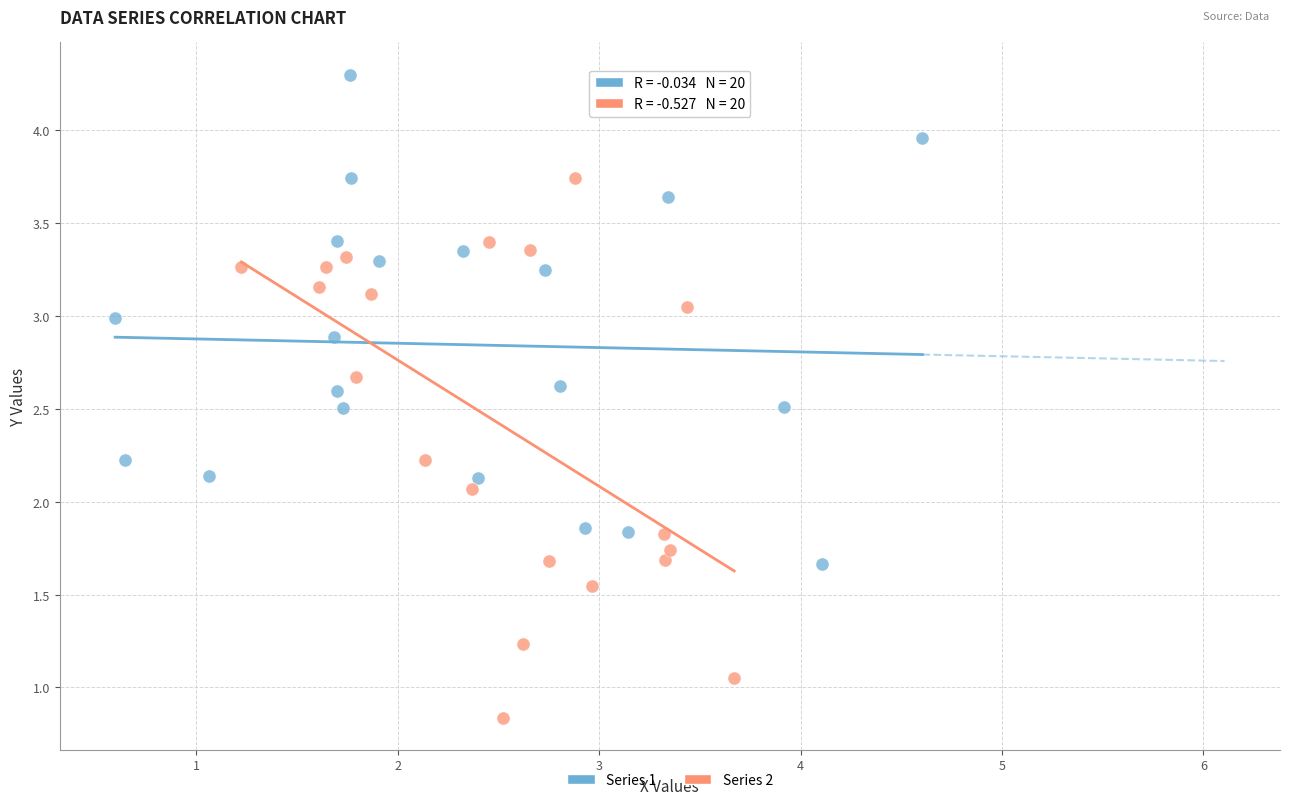

Which series contains the lowest Y value?

Series 2